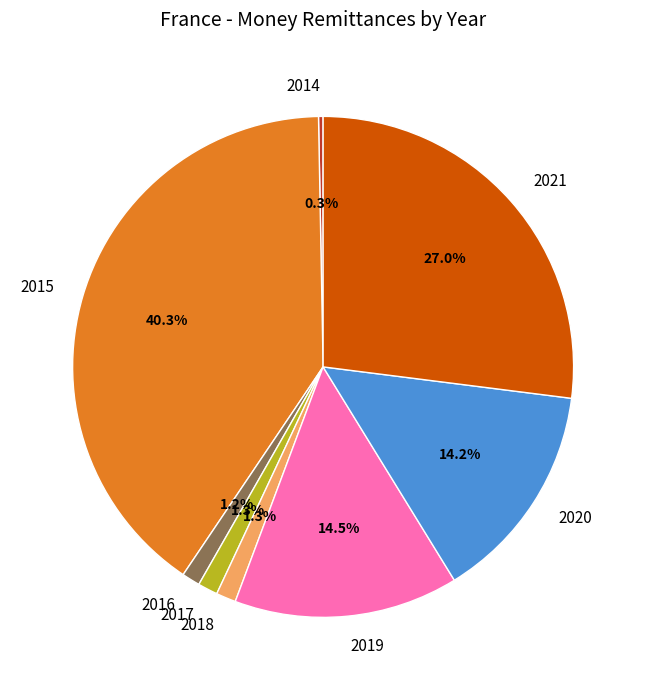

How many segments does this pie chart have?

8